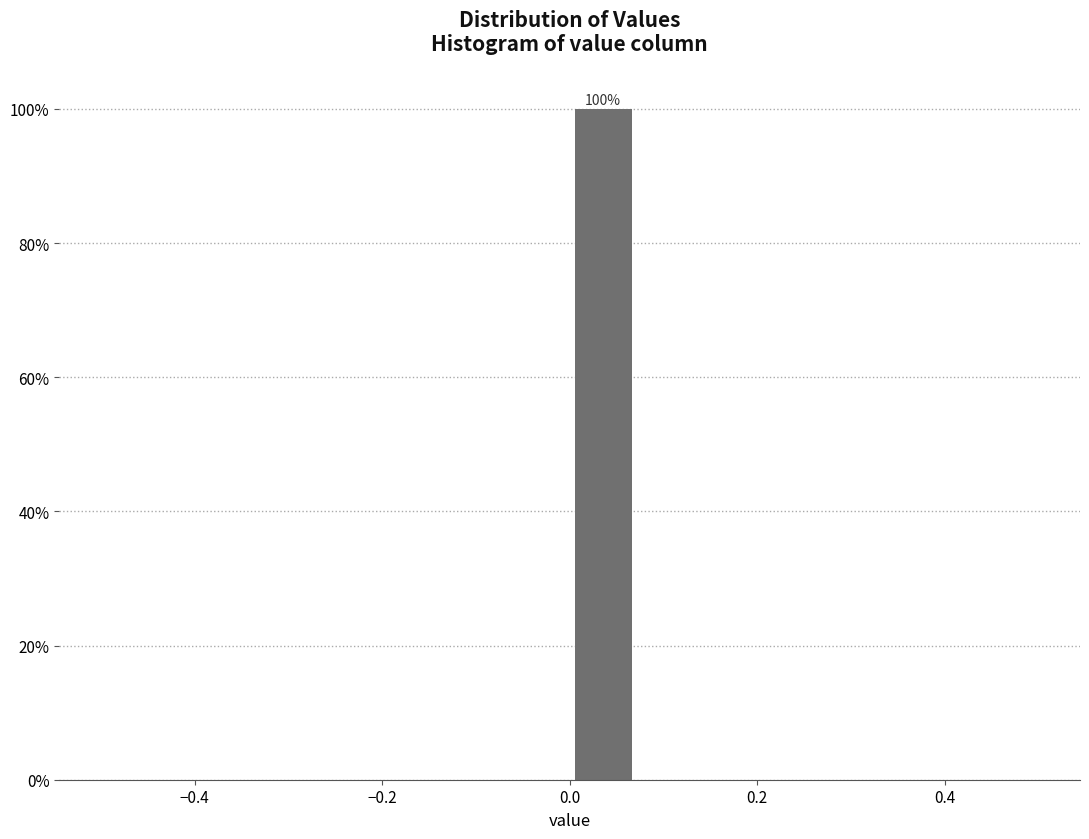

Around what value on the x-axis is the tallest bar? Give the approximate position of its centre, as read against the axis.

0.04